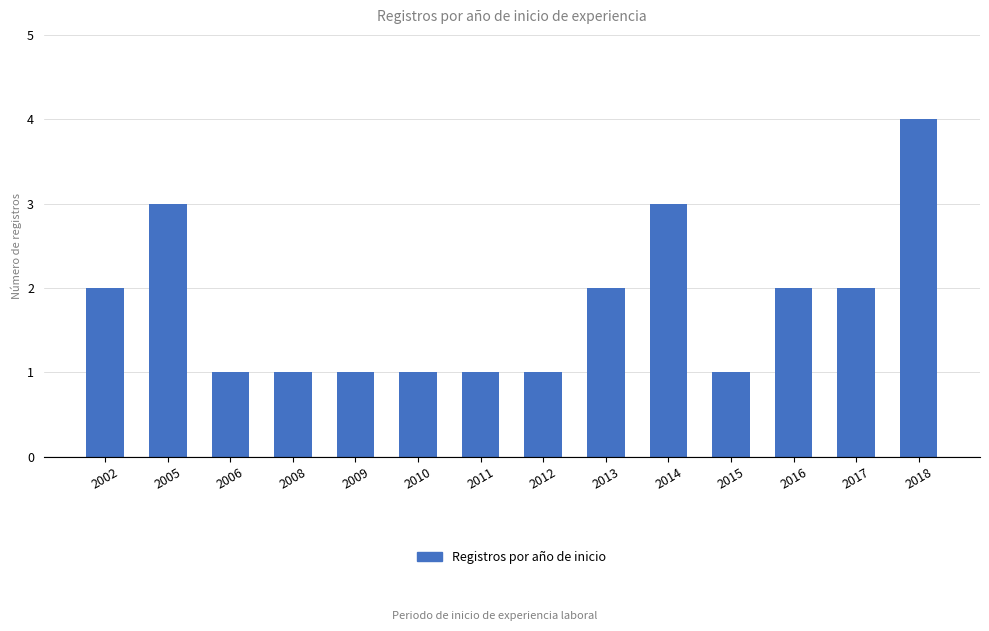

What is the value of the 13th bar from the left?

2